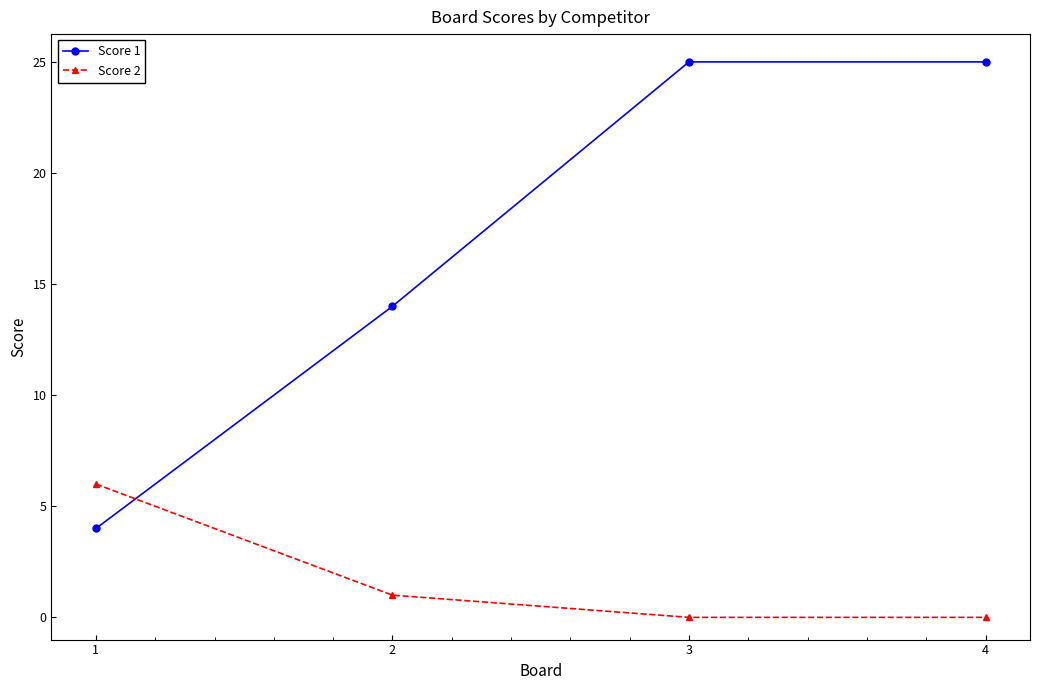

Rank the series by their average value, from lowest to highest.

Score 2, Score 1